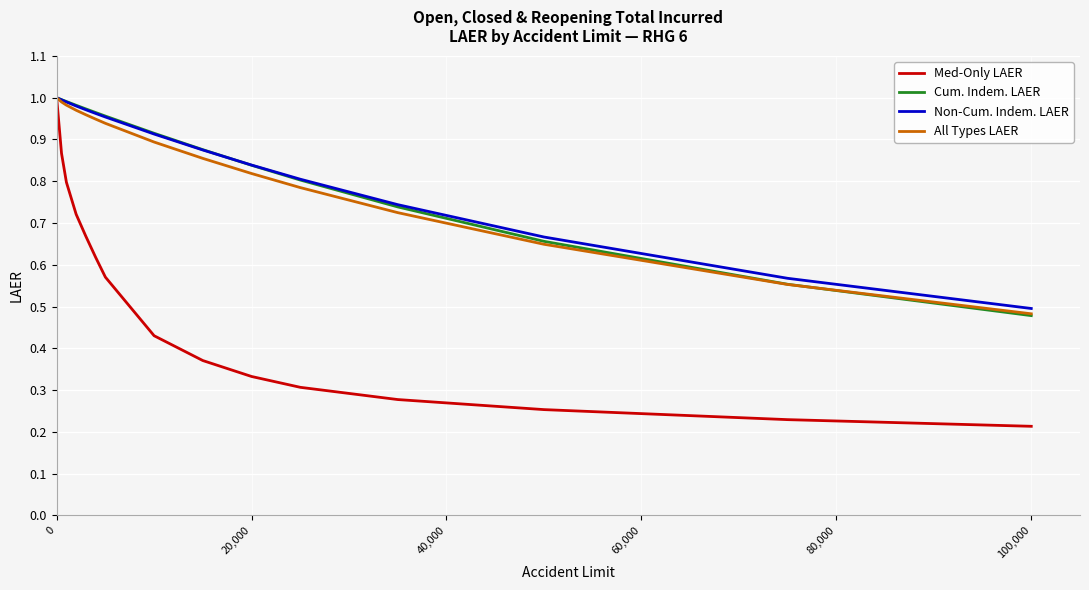

Which series has the largest range (max minus min)?

Med-Only LAER